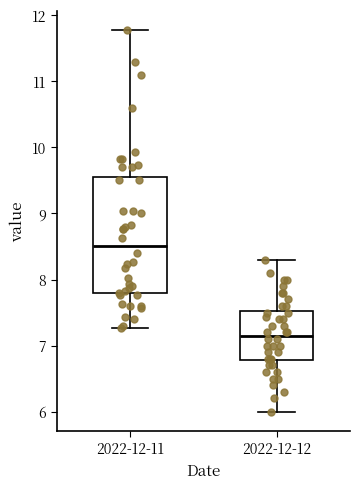

Comparing the boxes themselves (not the whiskers), which one is the tallest?

2022-12-11